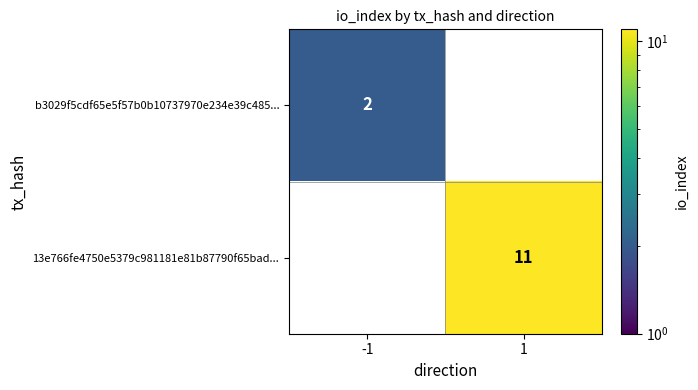

Reading right to left, extract all data points from this chart.

b3029f5cdf65e5f57b0b10737970e234e39c485...: 1=0	-1=2
13e766fe4750e5379c981181e81b87790f65bad...: 1=11	-1=0